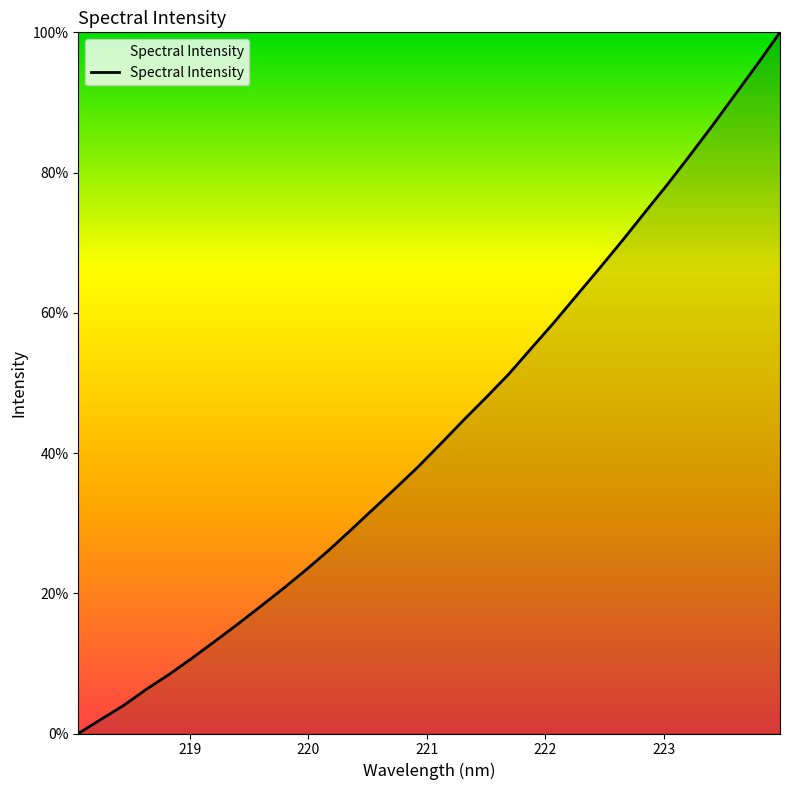

What is the difference between the maximum and minimum values?

100.0